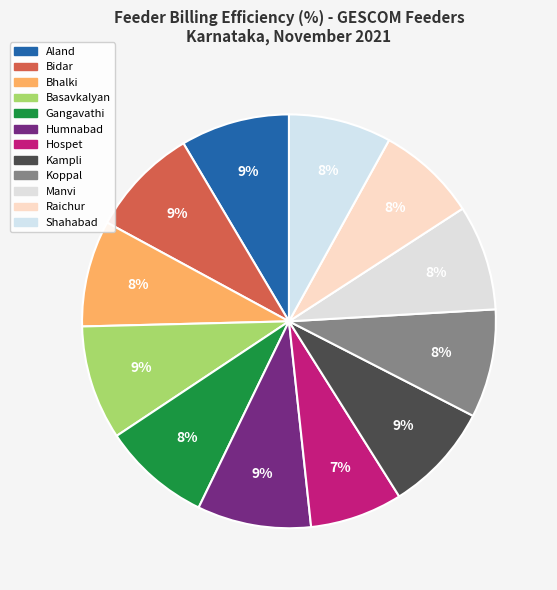

Do Kampli and Gangavathi together represent more than half of the pie?

No